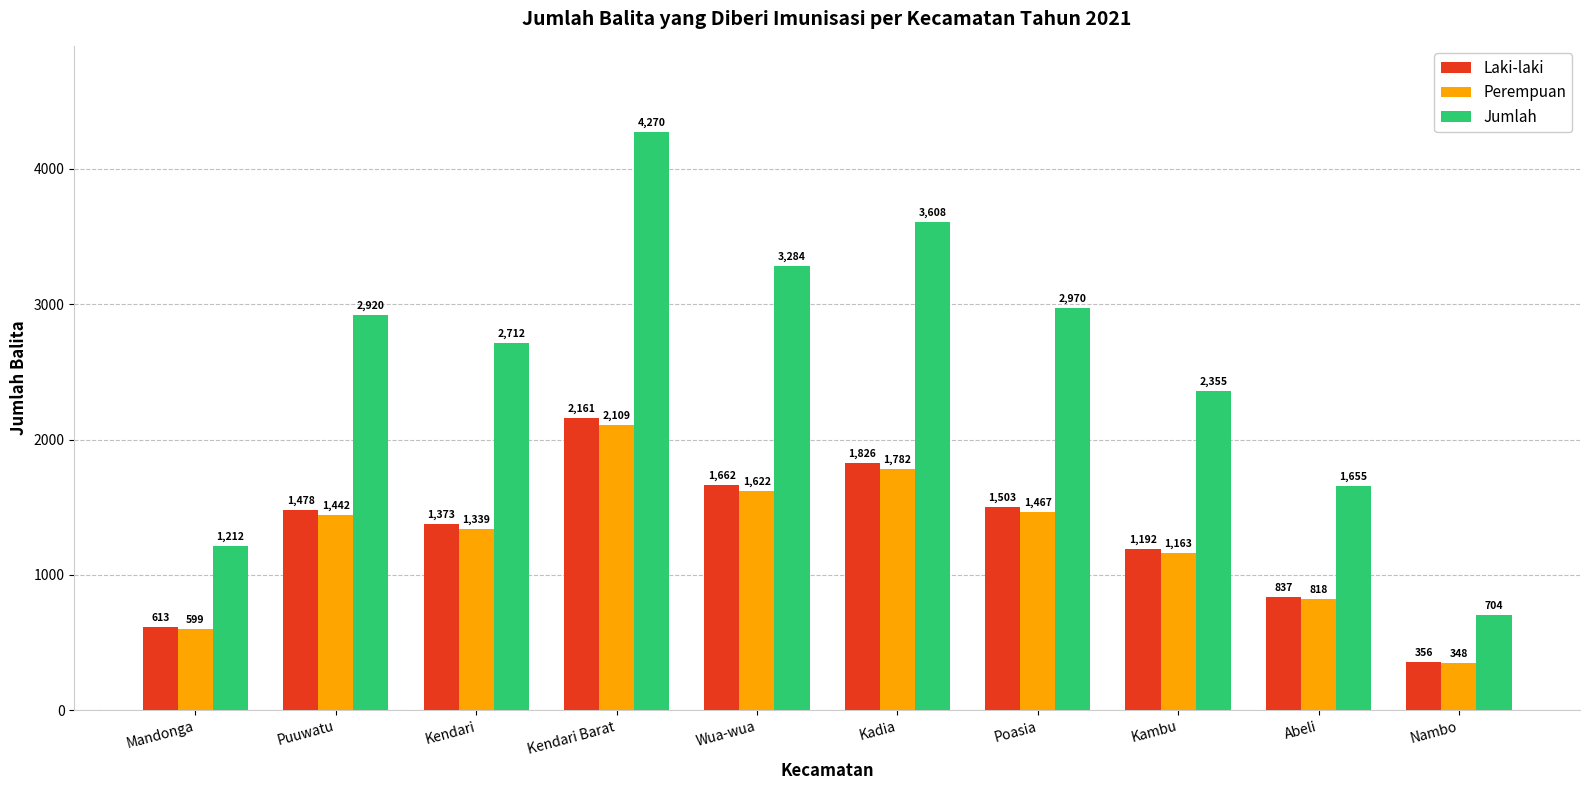

Rank the categories by Laki-laki value from highest to lowest.

Kendari Barat, Kadia, Wua-wua, Poasia, Puuwatu, Kendari, Kambu, Abeli, Mandonga, Nambo